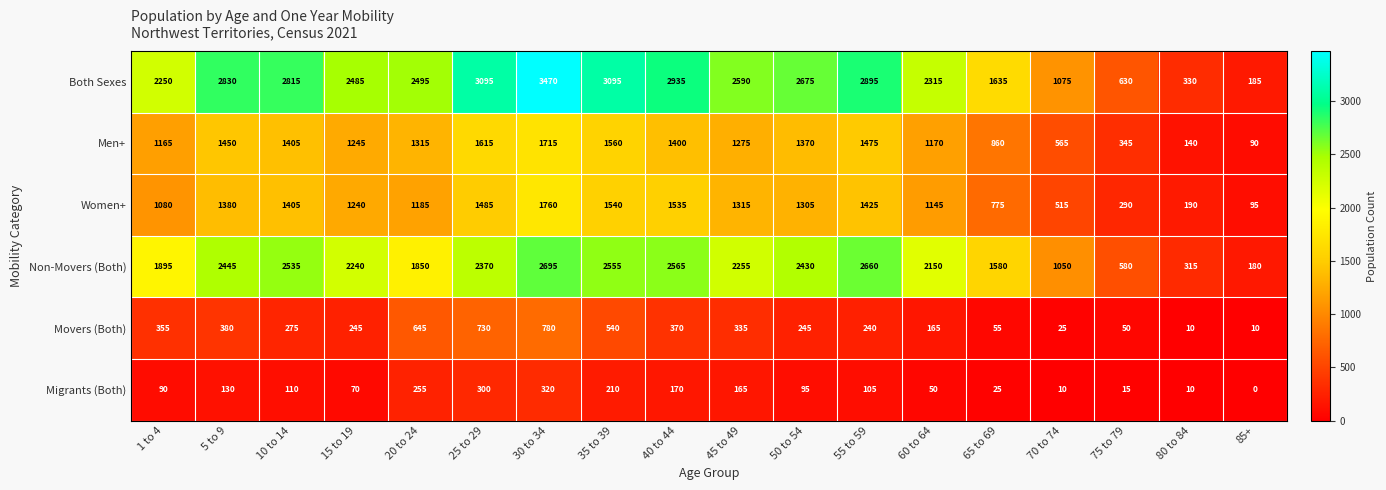

At how many categories does at least one series exceed 829?

15